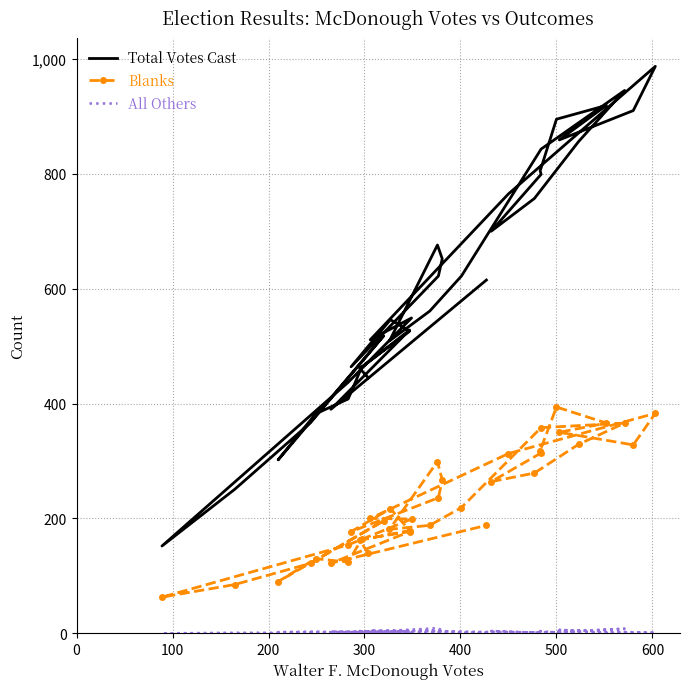

Rank the series by their maximum value, from highest to lowest.

Total Votes Cast, Blanks, All Others